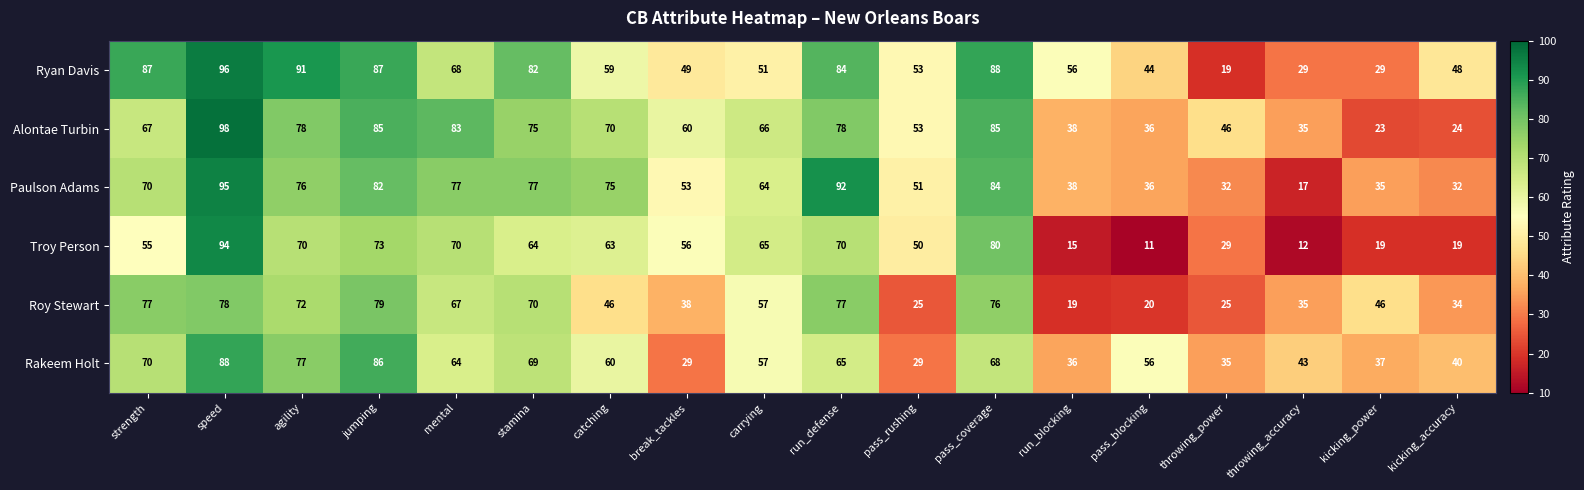

At which category does the chart reach its minimum across all series?

pass_blocking